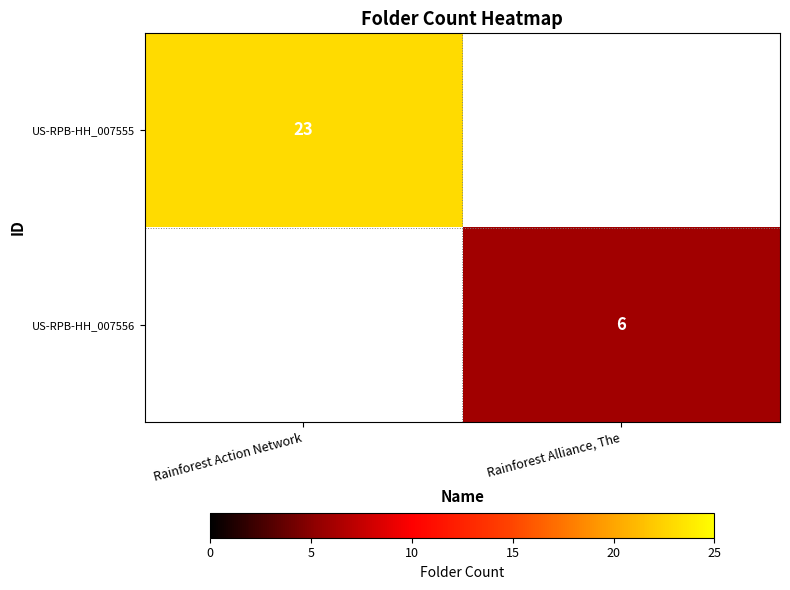

True or false: US-RPB-HH_007556 has a value of 10 at Rainforest Alliance, The.

False